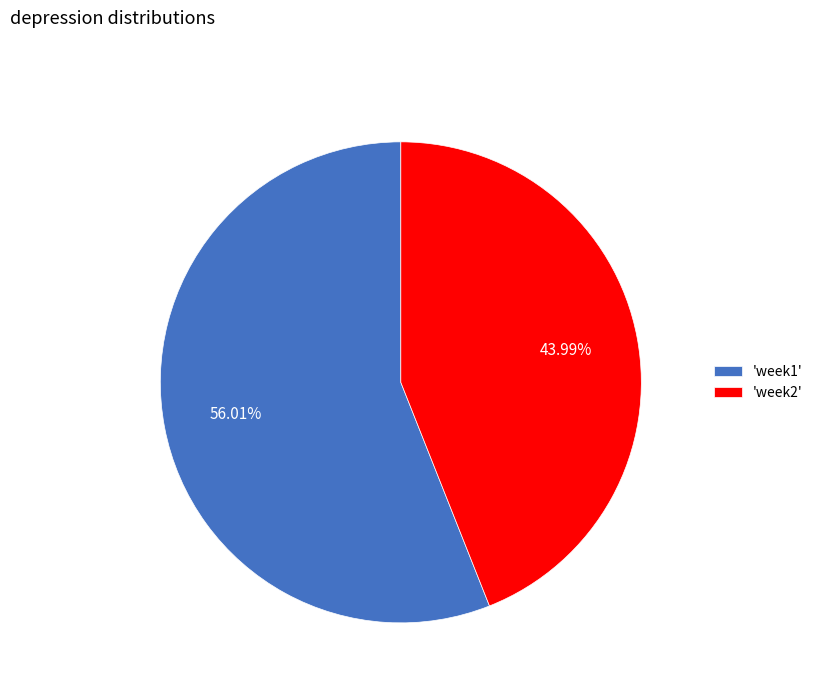

Which category has the smallest portion of the pie?

'week2'